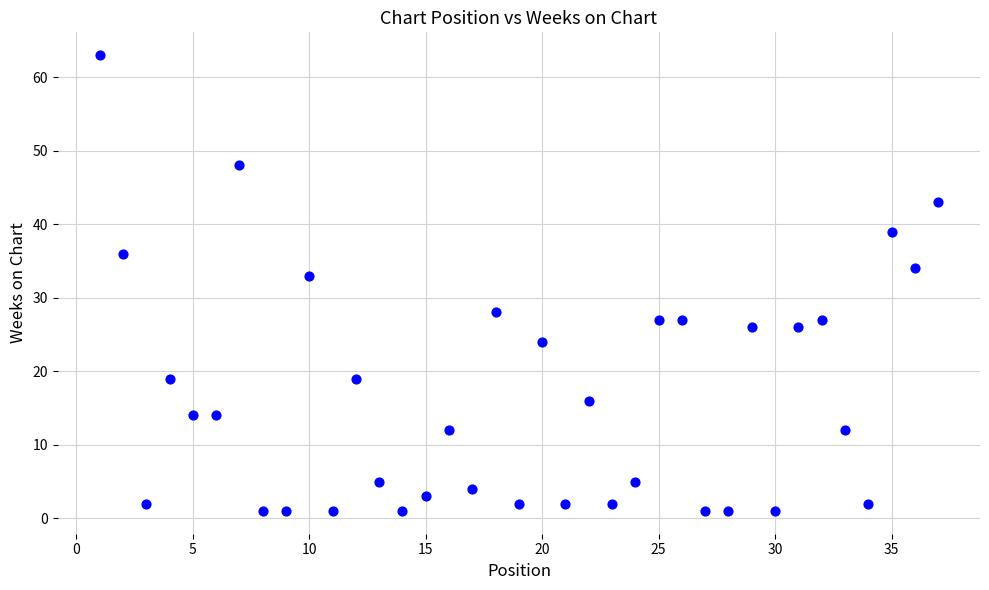

What is the range of Y values (max minus min)?

62